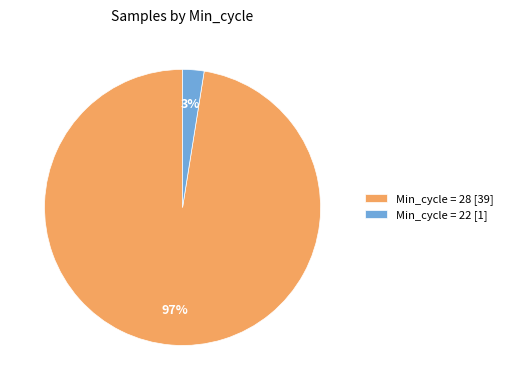

Do Min_cycle = 28 [39] and Min_cycle = 22 [1] together represent more than half of the pie?

Yes